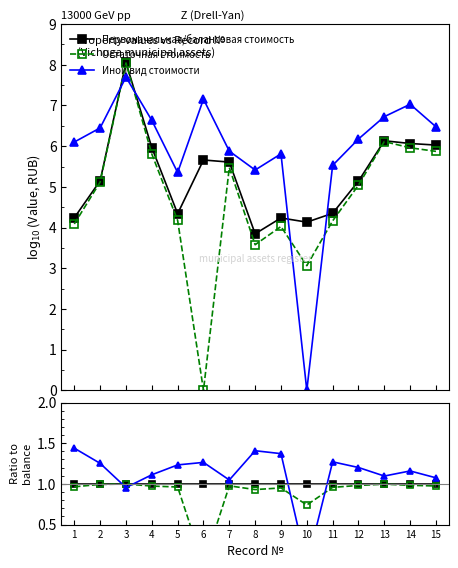

How many values in the Иной вид стоимости series exceed 1?

13